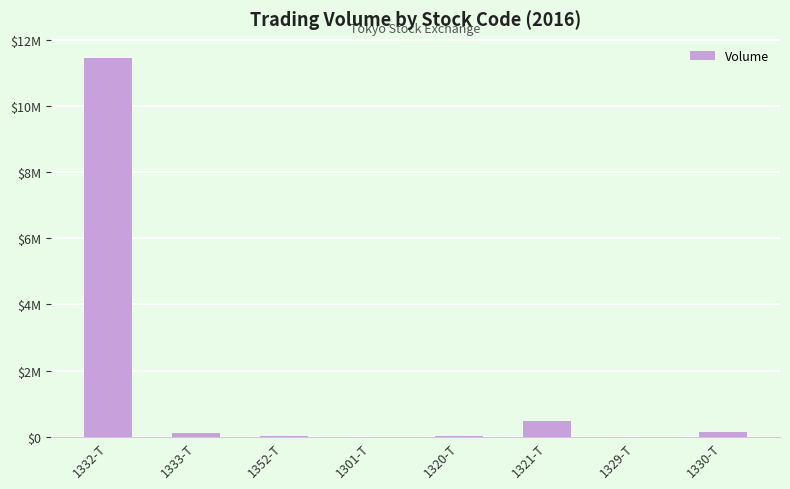

The chart shows a value of 36867 at 1320-T. True or false?

True